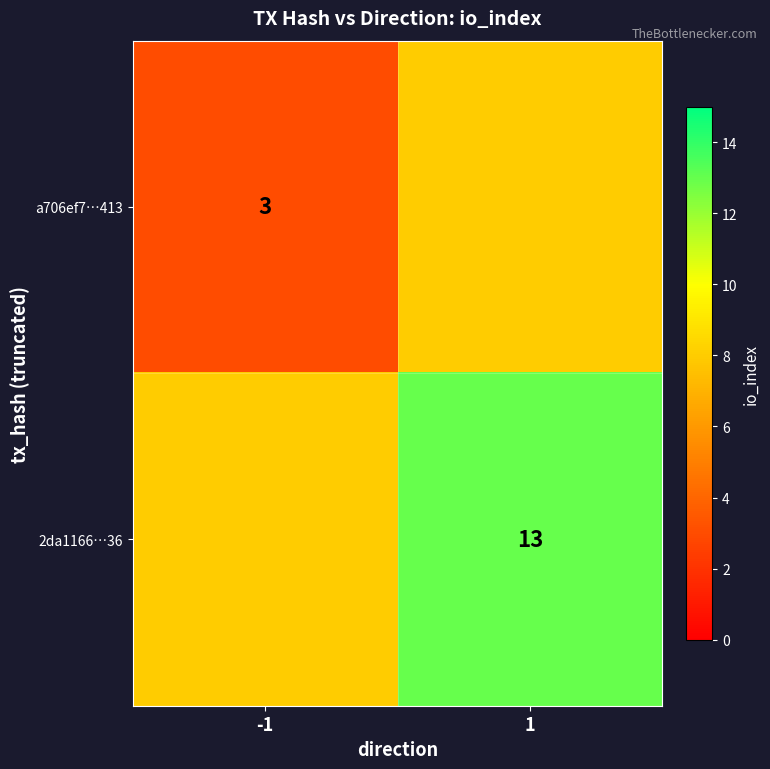

The value of 2da1166…36 at 1 is 8. True or false?

False